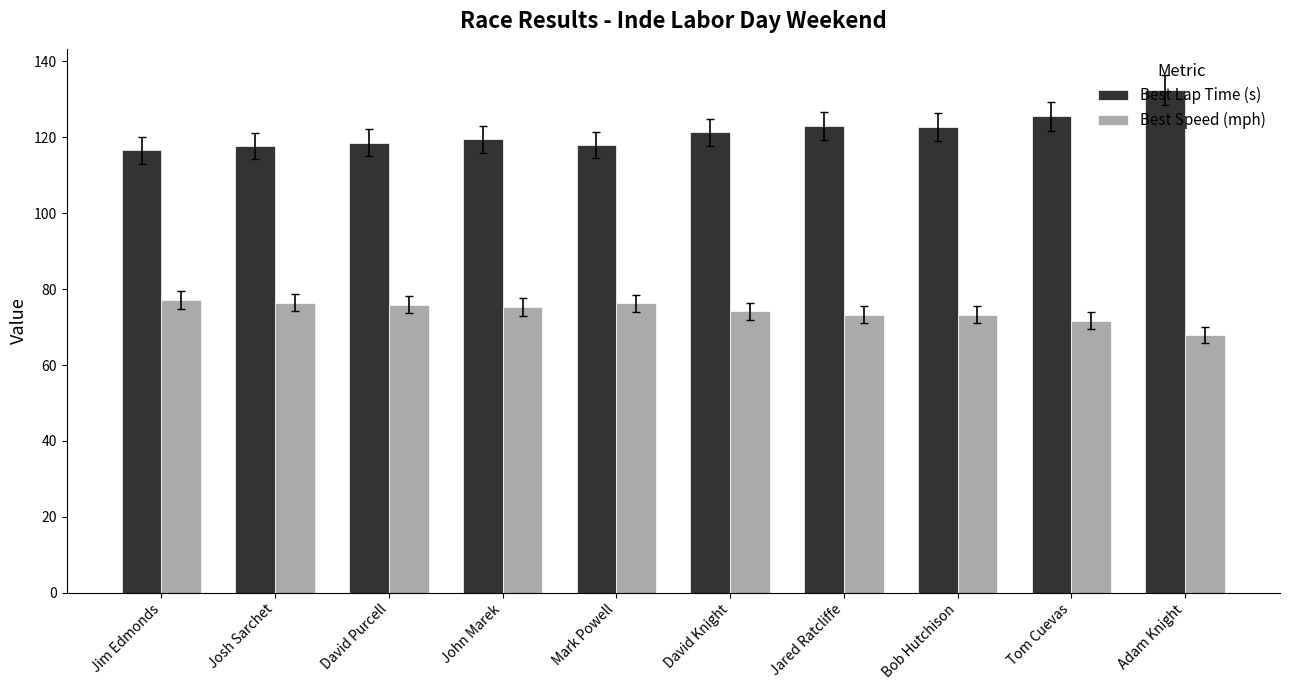

What is the label of the 6th bar from the left?

David Knight